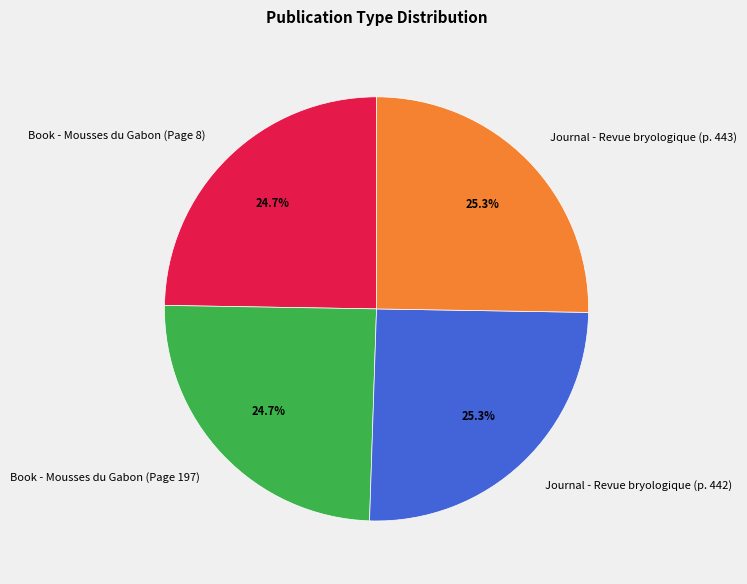

To the nearest percent, what percentage of the pie is Book - Mousses du Gabon (Page 8)?

25%